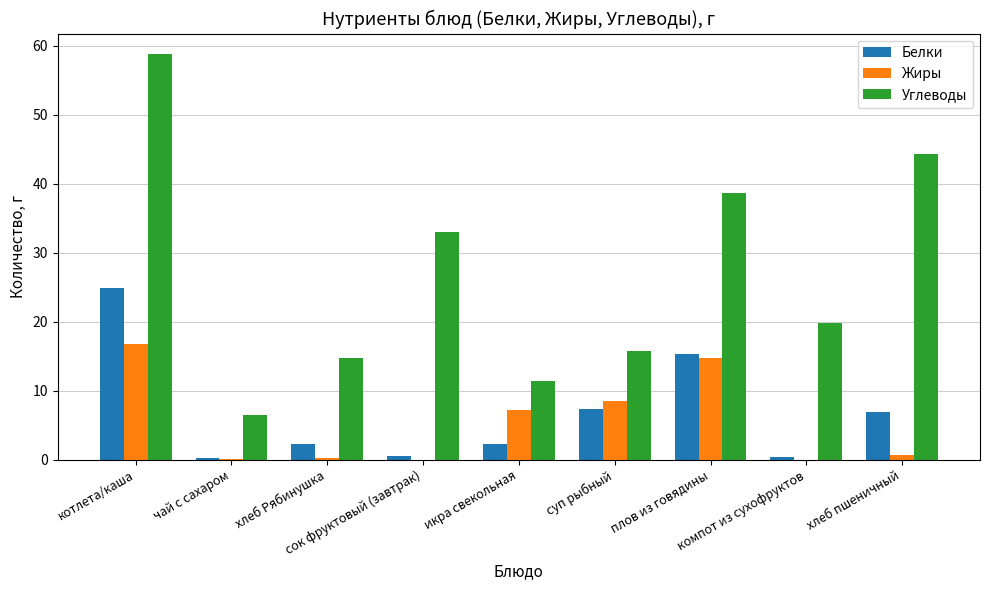

Which label corresponds to the largest value in the chart?

котлета/каша